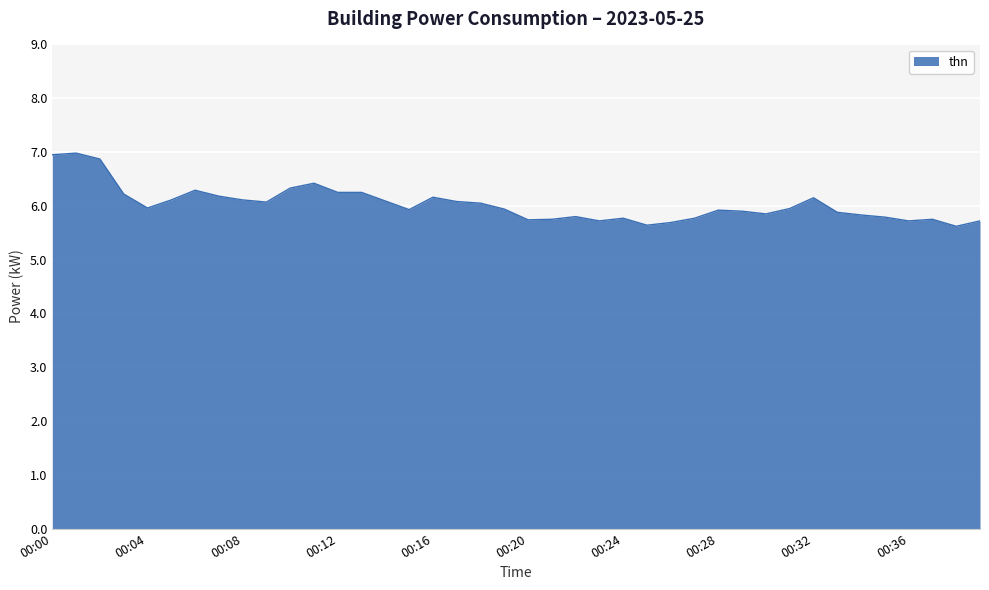

What is the difference between the maximum and minimum values?

1.4